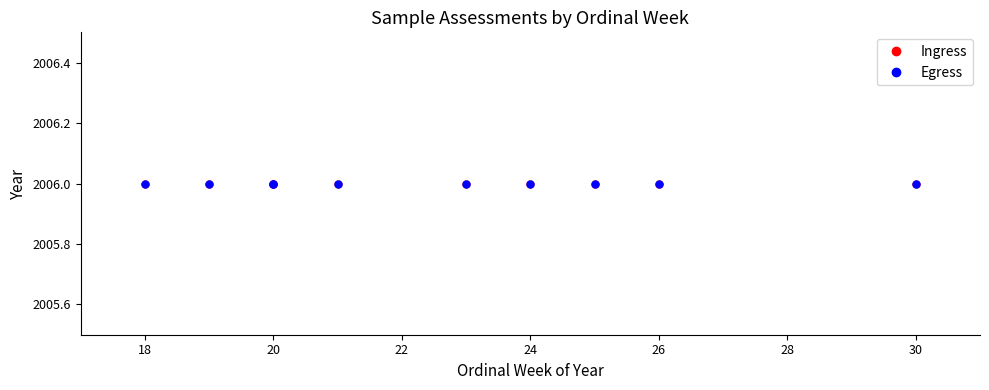

Which category has the highest value in the Ingress series?

30